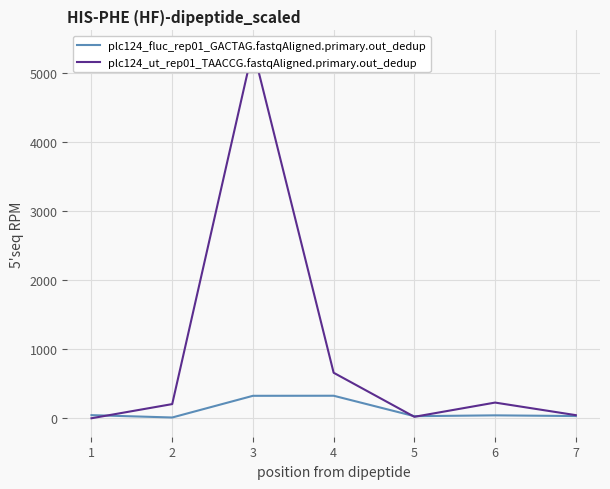

Rank the series by their maximum value, from lowest to highest.

plc124_fluc_rep01_GACTAG.fastqAligned.primary.out_dedup, plc124_ut_rep01_TAACCG.fastqAligned.primary.out_dedup